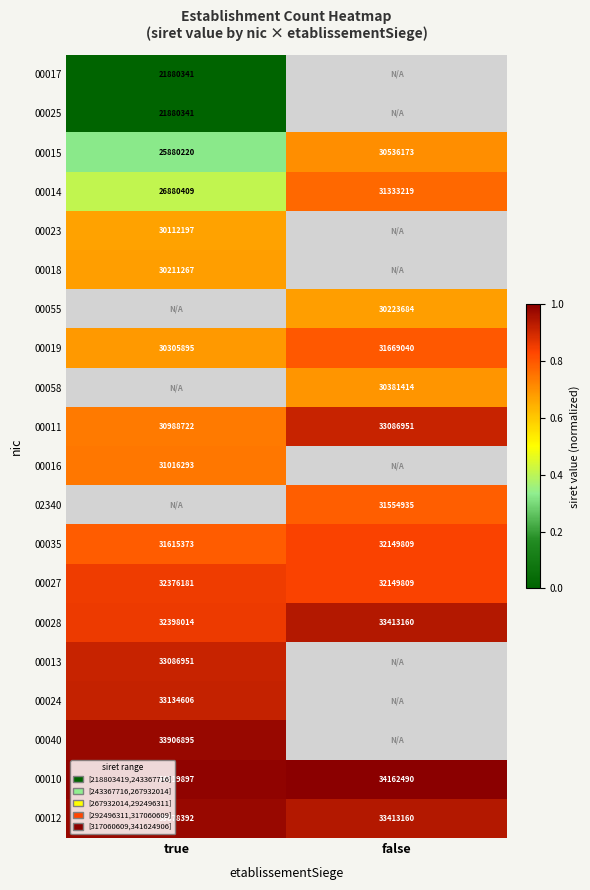

Is the value of 00027 at true greater than the value of 00035 at true?

Yes